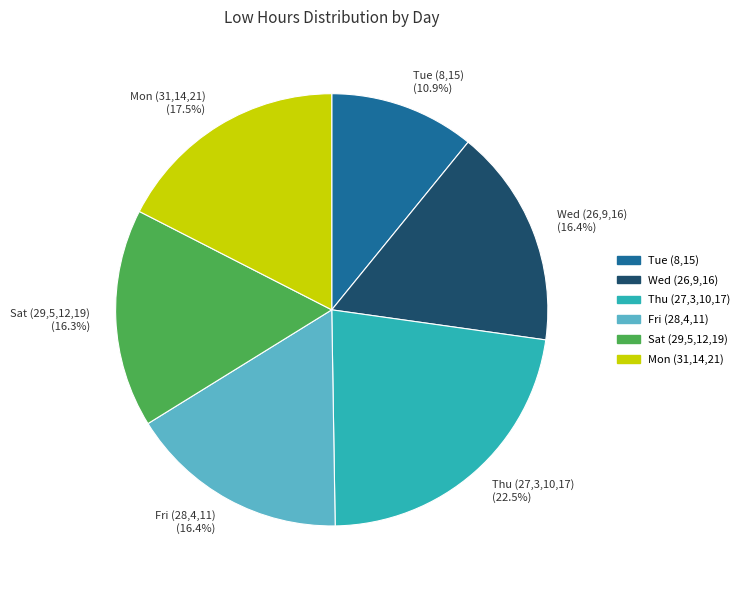

Is there a majority slice in this chart?

No